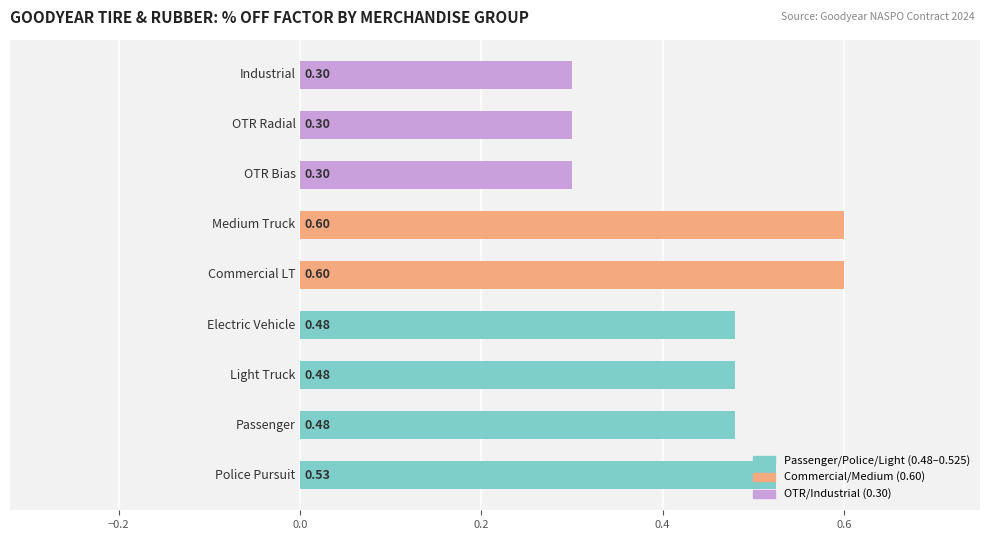

What is the sum of all values?

4.1